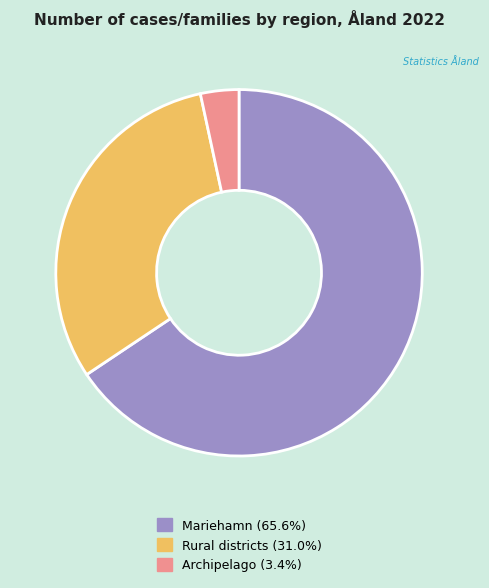

Does Mariehamn represent more than half of the total?

Yes